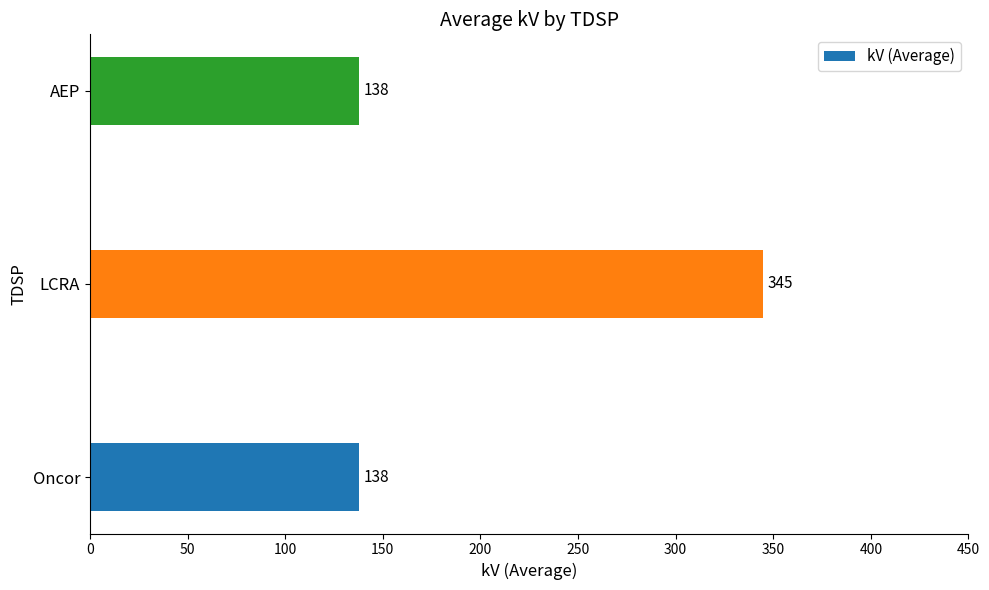

What is the difference between the maximum and minimum values?

207